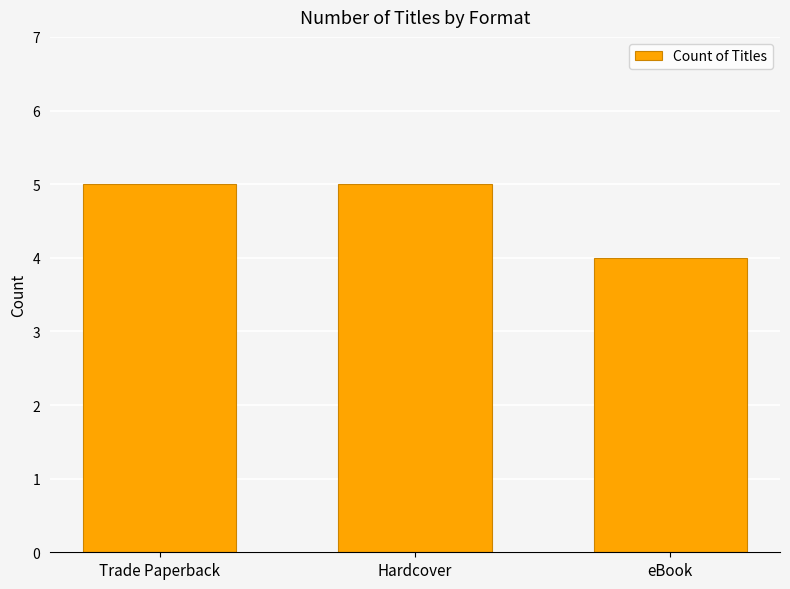

How many bars are there in total?

3